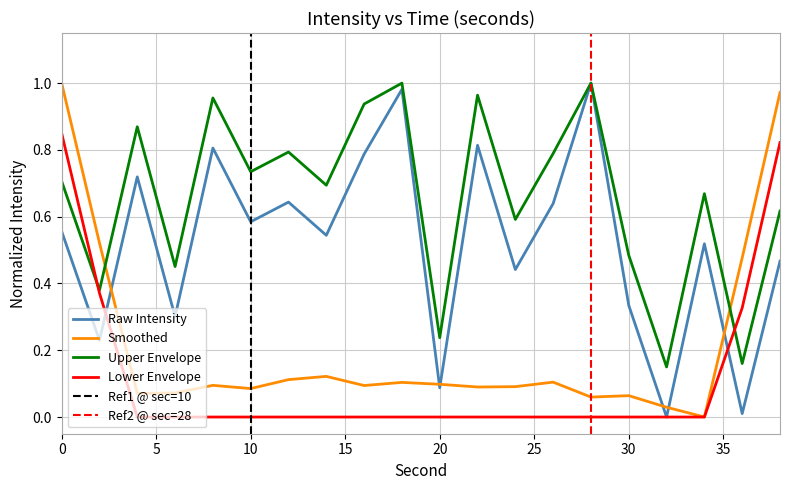

Rank the categories by value from lowest to highest.

32, 36, 20, 2, 6, 30, 24, 38, 34, 14, 0, 10, 26, 12, 4, 16, 8, 22, 18, 28